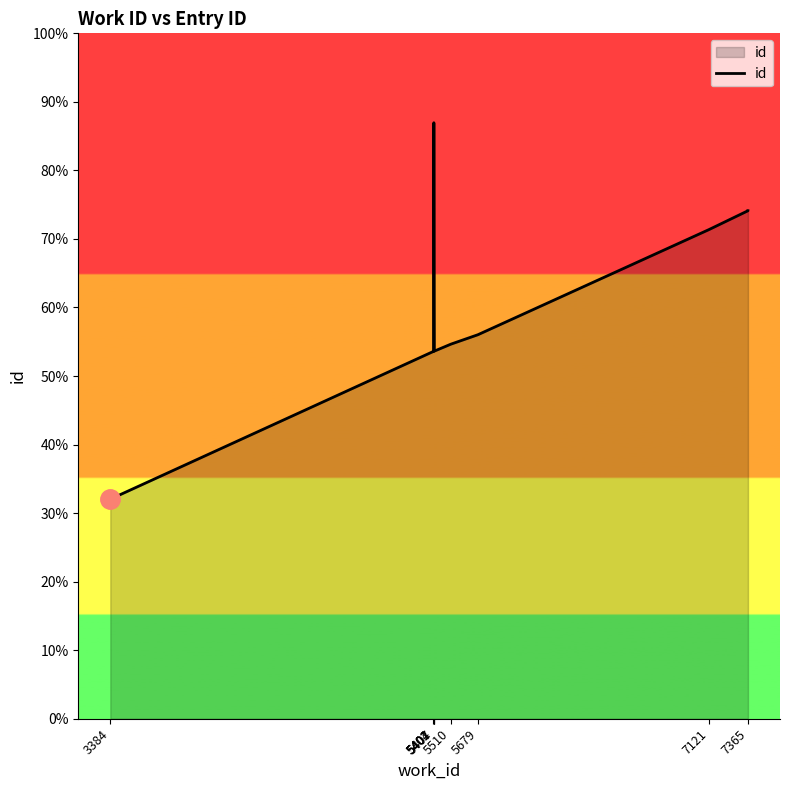

Rank the categories by value from lowest to highest.

3384, 5401, 5402, 5407, 5510, 5679, 7121, 7365, 7365, 5404